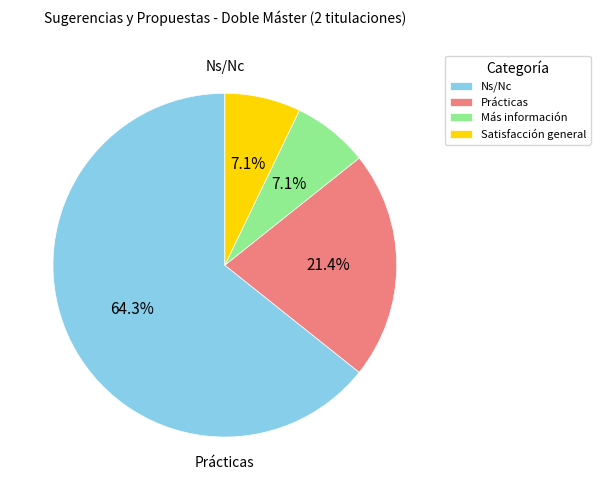

Is there a majority slice in this chart?

Yes